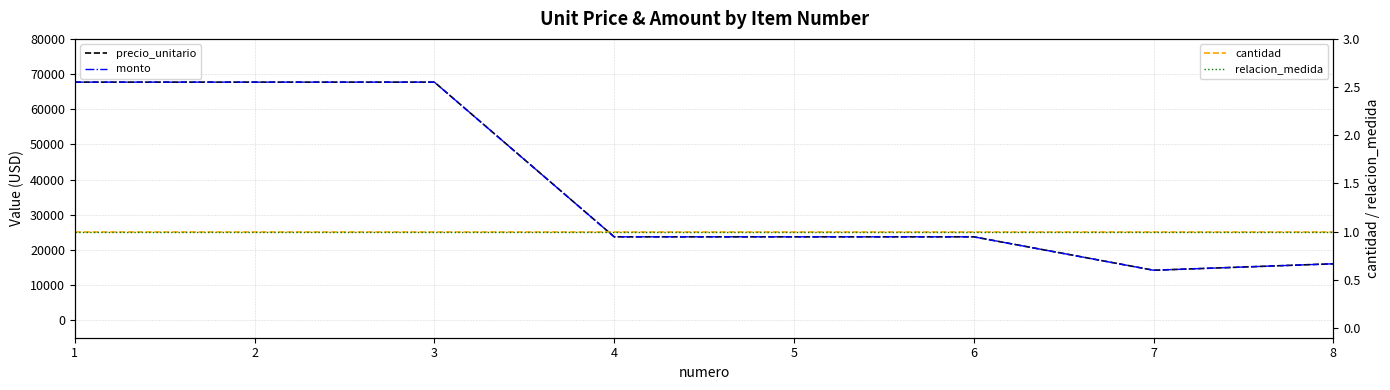

True or false: precio_unitario and relacion_medida cross at least once.

False